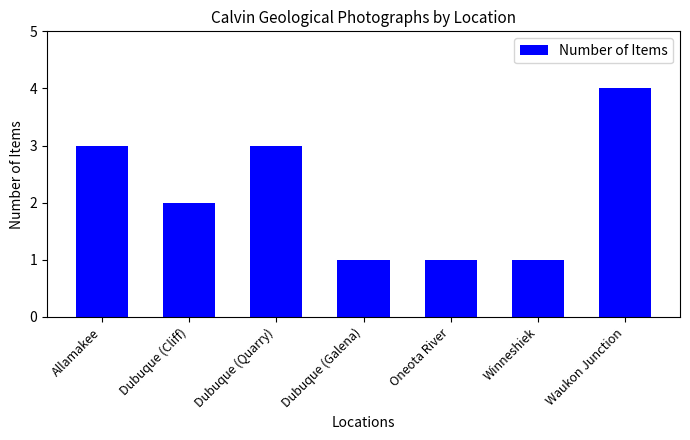

What is the value of the 7th bar from the left?

4